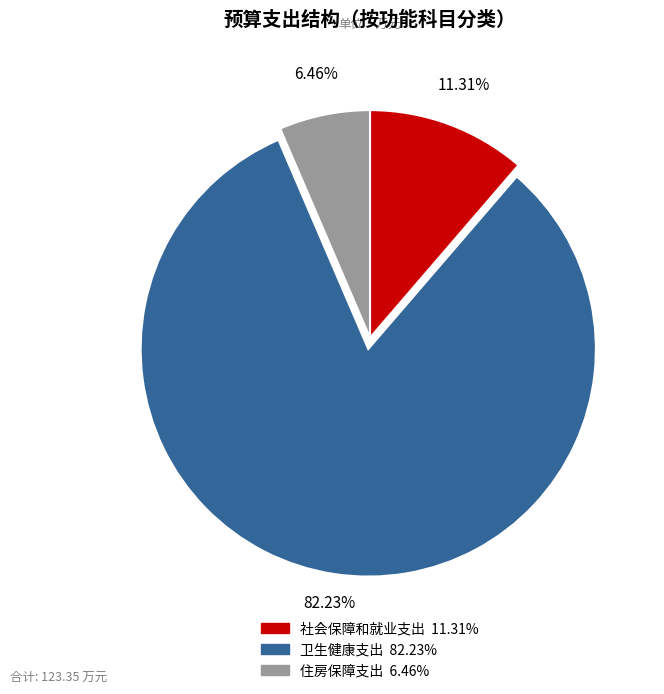

Which has a higher value, 卫生健康支出 or 社会保障和就业支出?

卫生健康支出